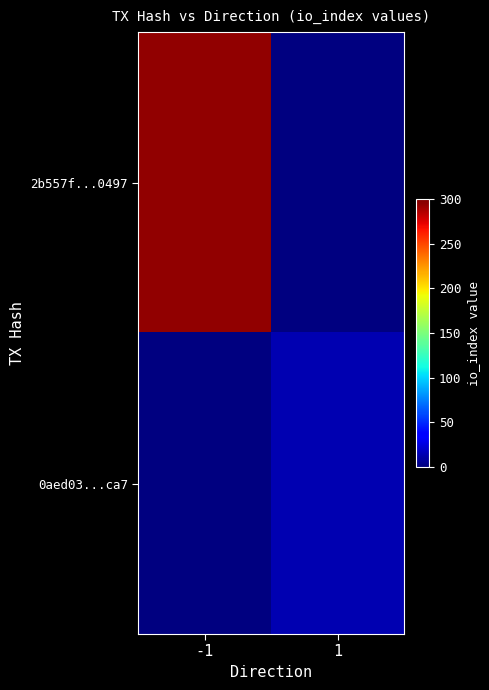

Between 1 and -1, which is larger?

-1